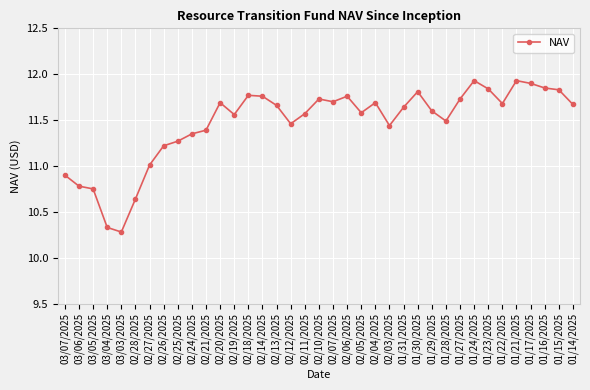

Between 02/19/2025 and 01/27/2025, which is larger?

01/27/2025